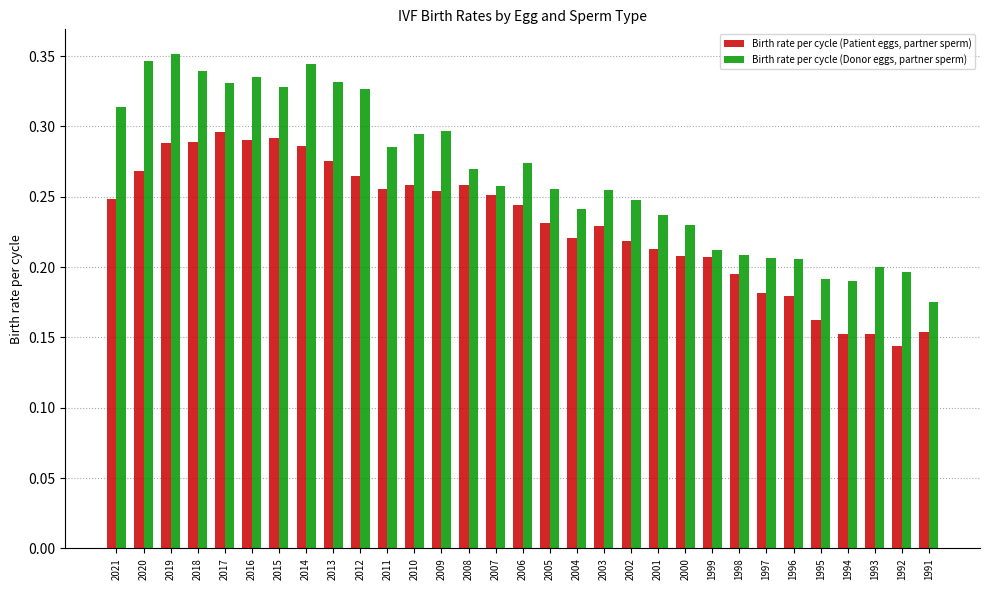

How many distinct data groups are displayed?

2